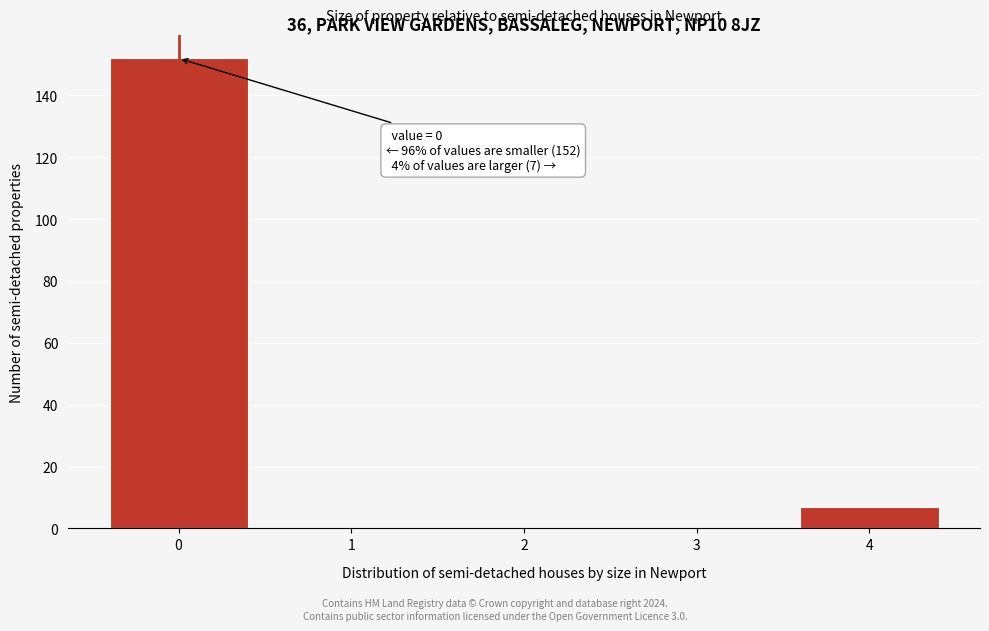

Reading left to right, list all the values displayed in this chart.

0=152	1=0	2=0	3=0	4=7